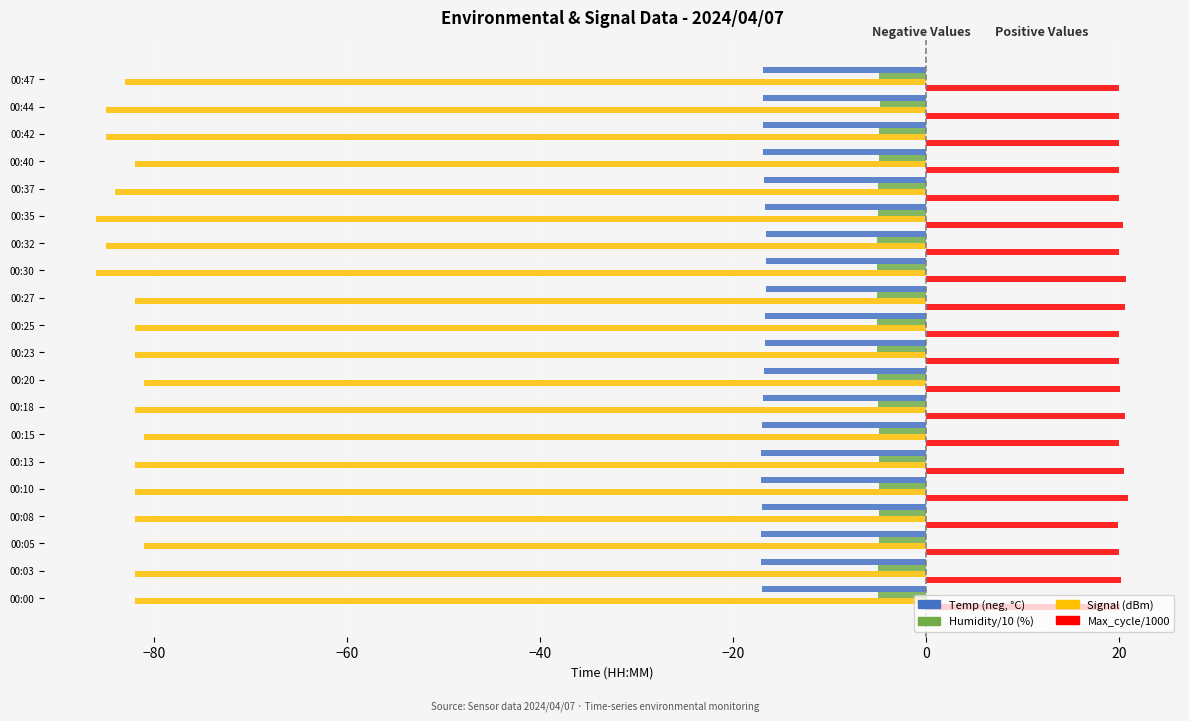

What is the total value across all series at 00:30?

-86.9